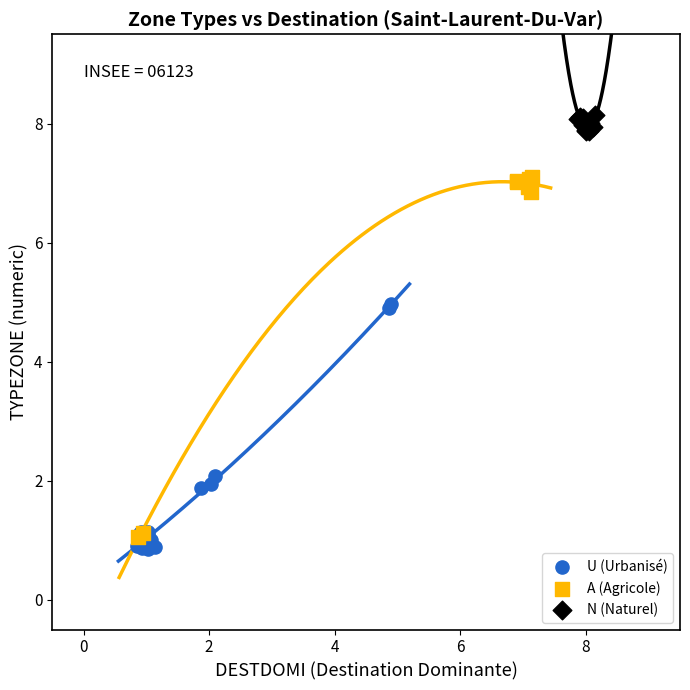

Which series reaches the maximum Y coordinate?

N (Naturel)